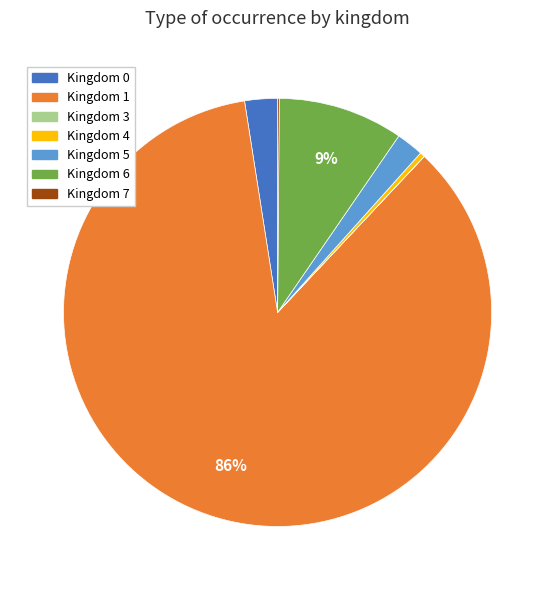

Which category has the biggest portion of the pie?

Kingdom 1